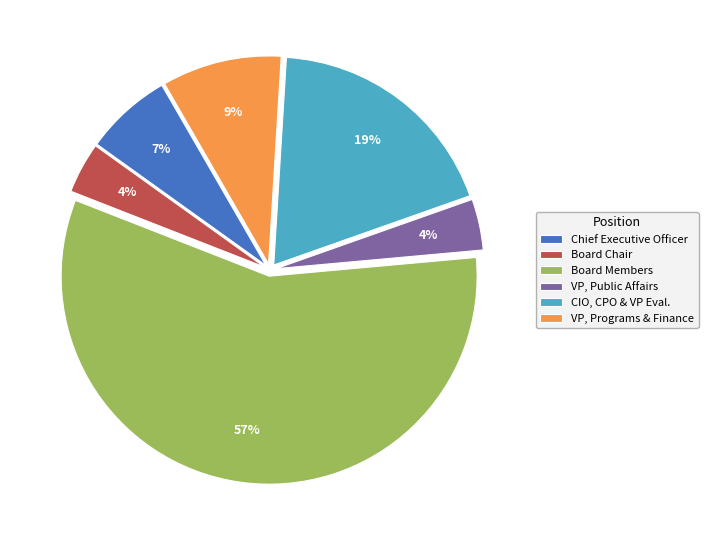

Is the sum of CIO, CPO & VP Eval. and Chief Executive Officer greater than half?

No